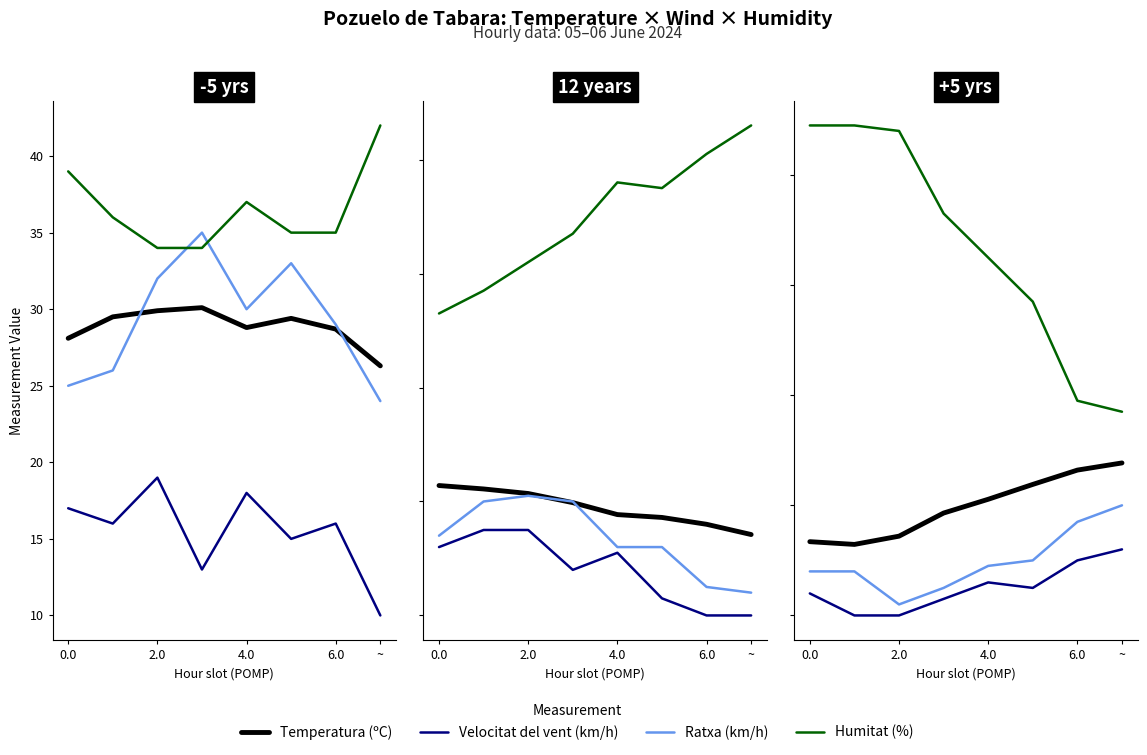

What is the value of the Temperatura (ºC) point at the 1st from the left?

13.4